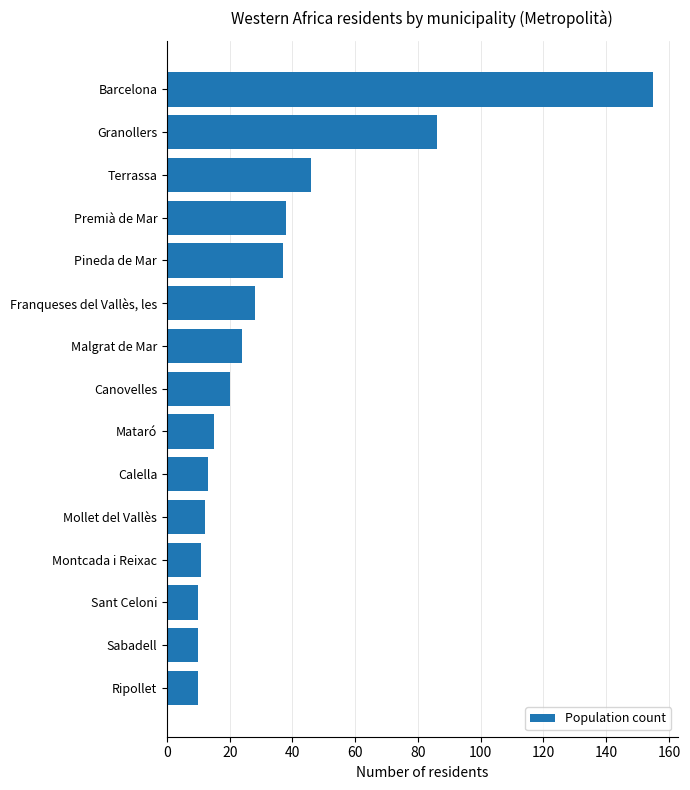

Reading top to bottom, transcribe all the data shown in this chart.

Barcelona=155	Granollers=86	Terrassa=46	Premià de Mar=38	Pineda de Mar=37	Franqueses del Vallès, les=28	Malgrat de Mar=24	Canovelles=20	Mataró=15	Calella=13	Mollet del Vallès=12	Montcada i Reixac=11	Sant Celoni=10	Sabadell=10	Ripollet=10